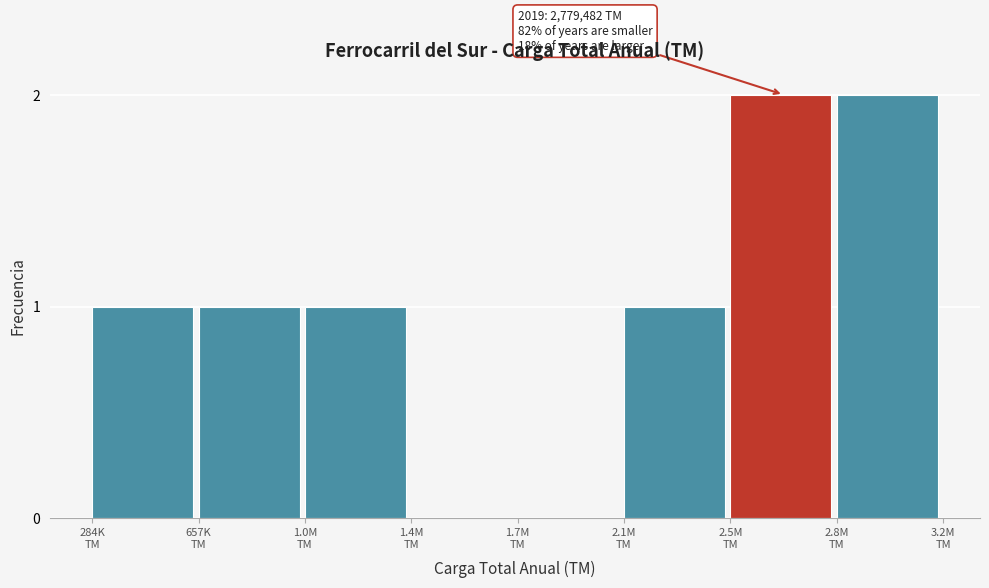

What is the sum of all values?

8